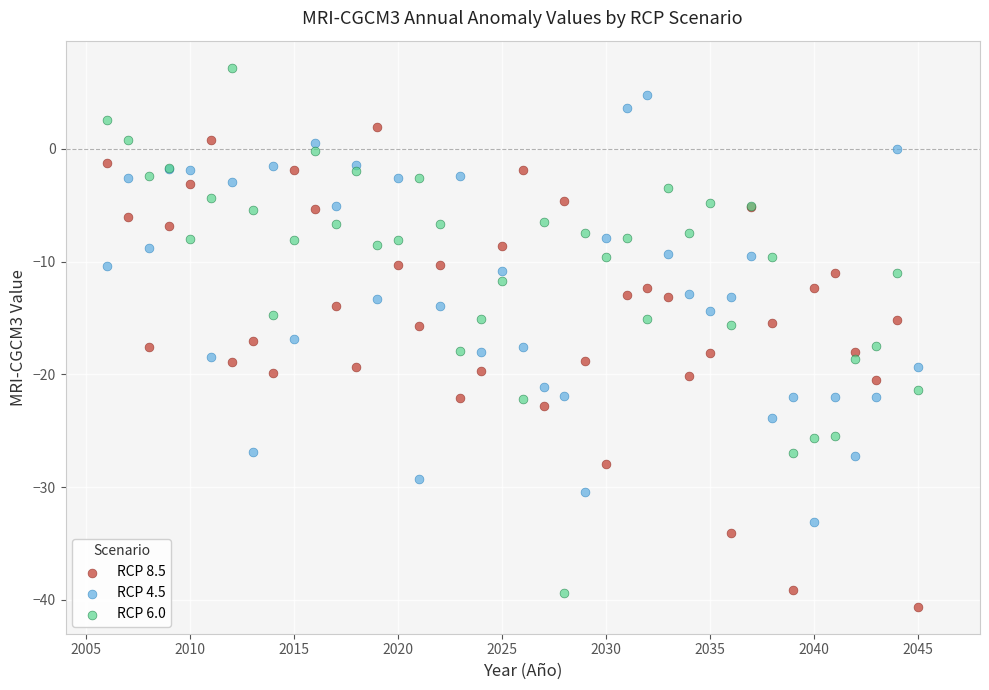

Which series has the widest spread of Y values?

RCP 6.0